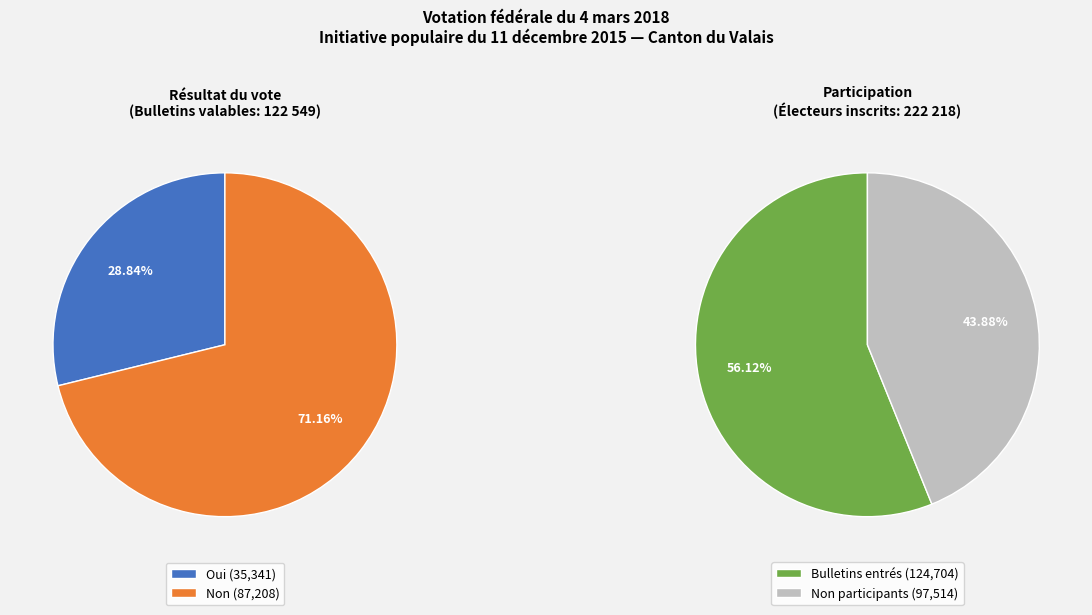

To the nearest percent, what portion does Oui represent?

29%